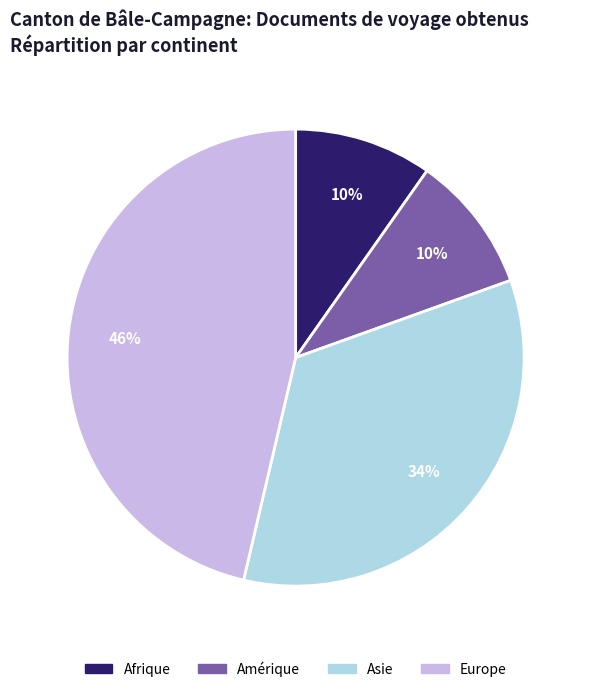

To the nearest percent, what is the difference between the Asie and Afrique slice percentages?

24%